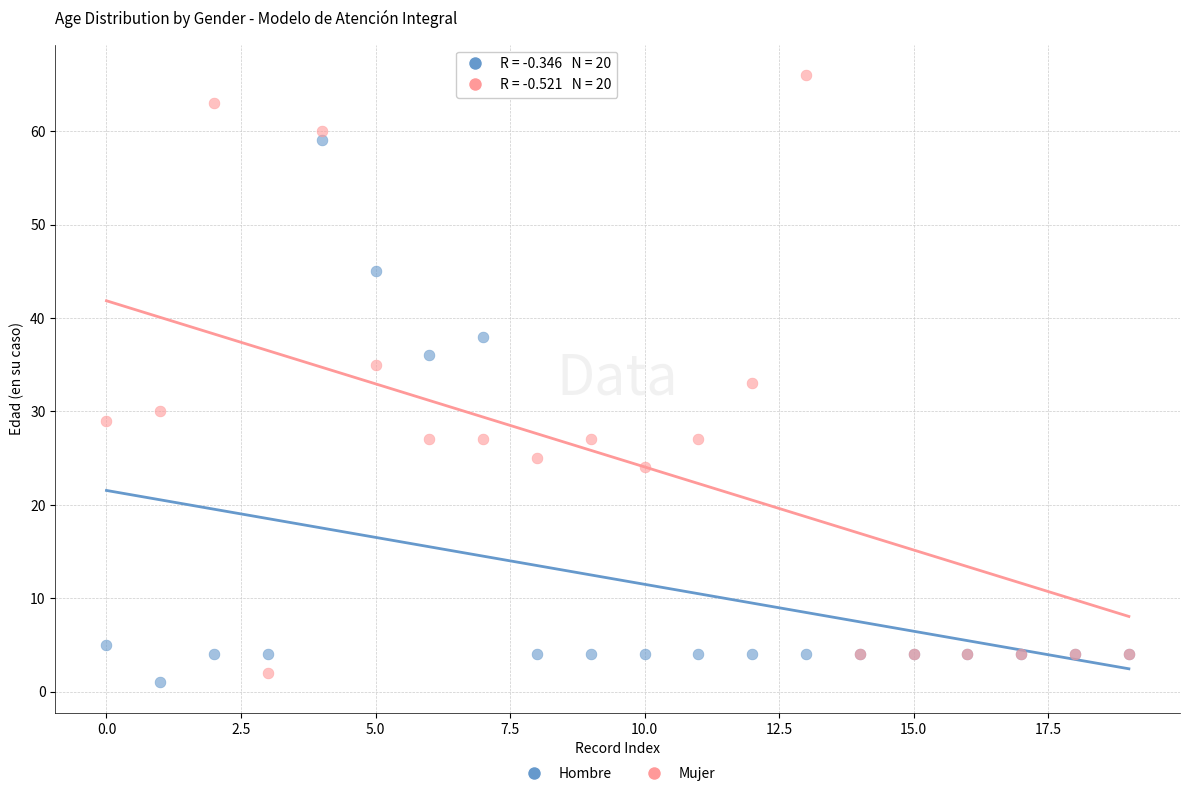

Which series reaches the maximum Y coordinate?

Mujer